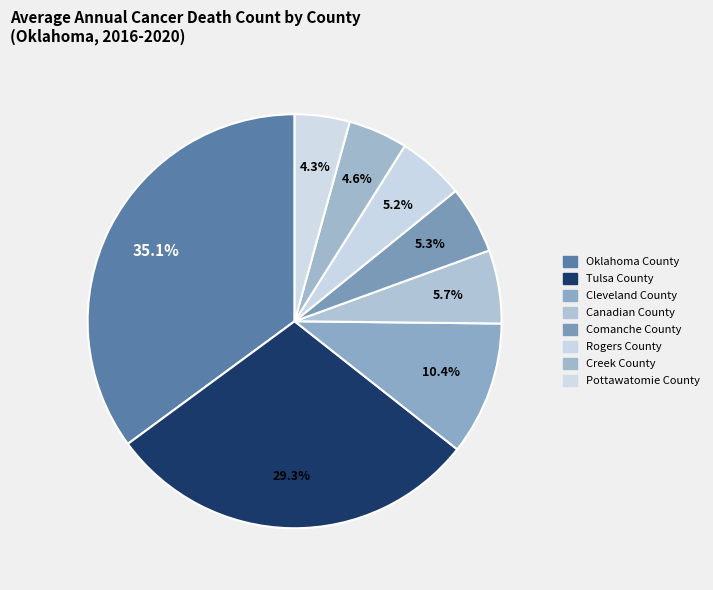

Rank the categories by value from highest to lowest.

Oklahoma County, Tulsa County, Cleveland County, Canadian County, Comanche County, Rogers County, Creek County, Pottawatomie County